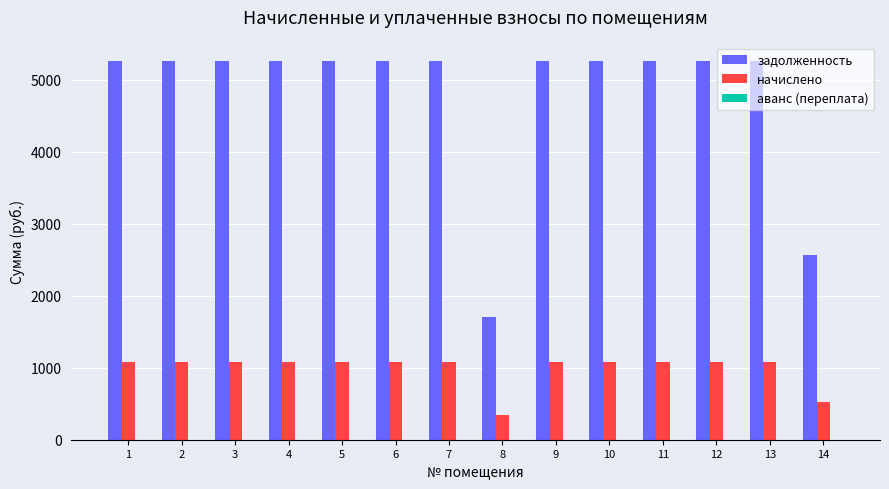

At which label does задолженность first exceed 5254?

1